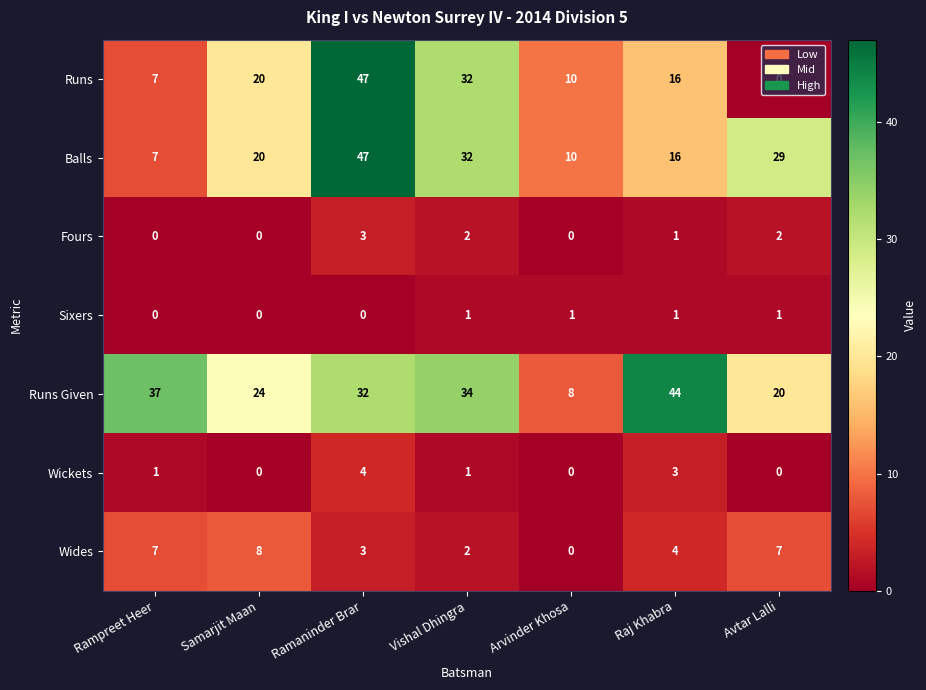

What is the difference between the second highest and minimum values in the Balls series?

25